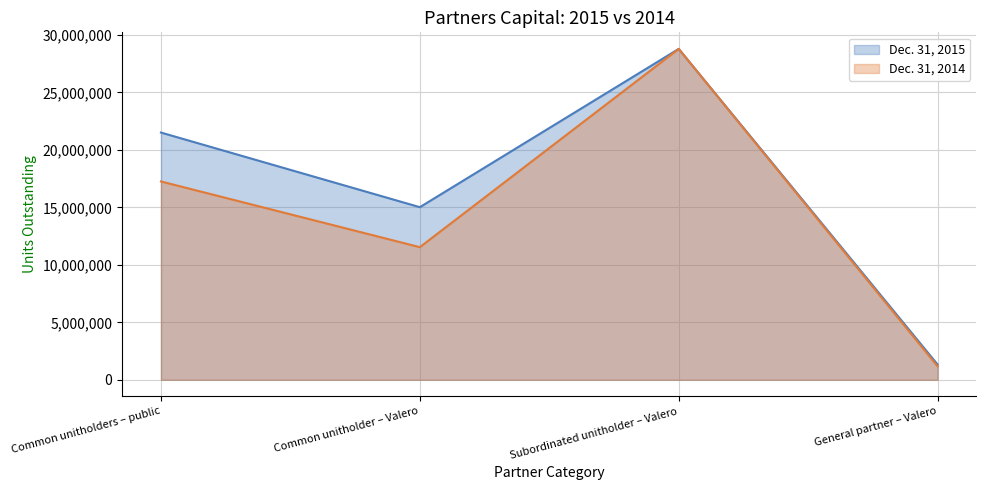

Reading left to right, extract all data points from this chart.

Dec. 31, 2015: Common unitholders – public=21509651	Common unitholder – Valero=15018602	Subordinated unitholder – Valero=28789989	General partner – Valero=1332829
Dec. 31, 2014: Common unitholders – public=17255208	Common unitholder – Valero=11539989	Subordinated unitholder – Valero=28789989	General partner – Valero=1175102